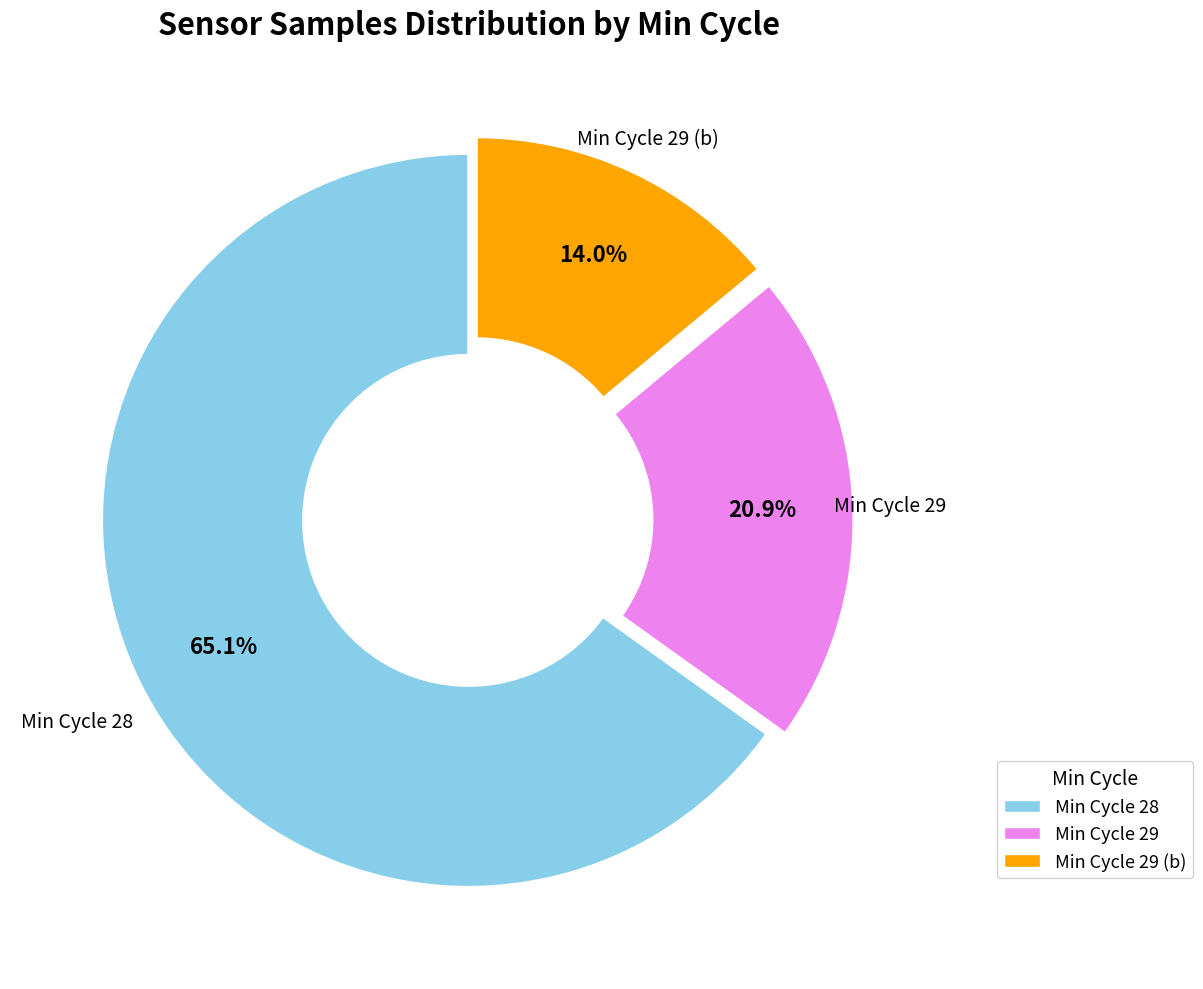

Which has a higher value, Min Cycle 29 (b) or Min Cycle 29?

Min Cycle 29